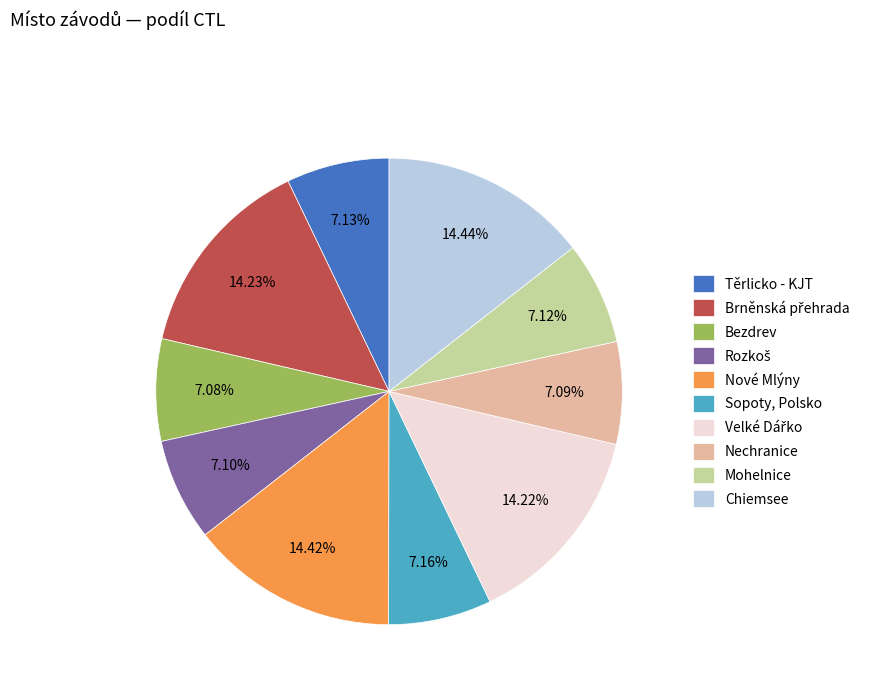

Is the sum of Nechranice and Těrlicko - KJT greater than half?

No